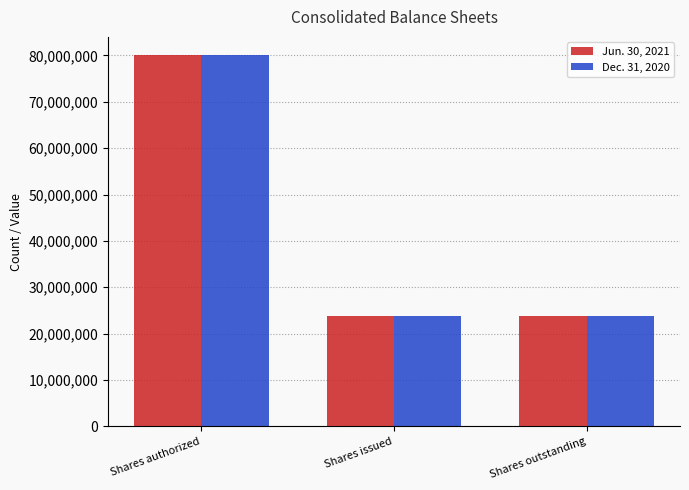

Does the chart contain stacked bars?

No